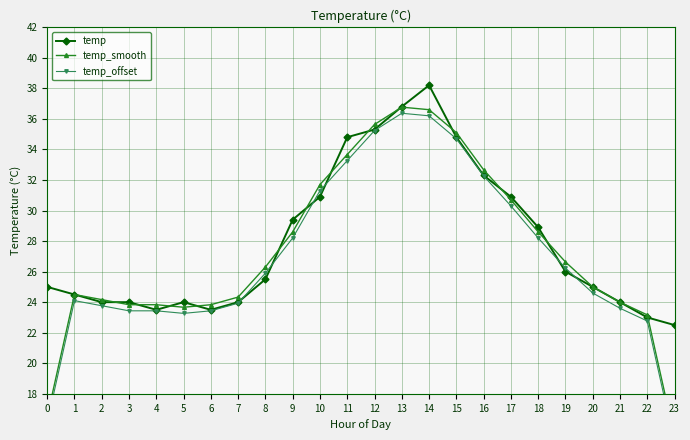

Reading right to left, what are all the values shown in this chart?

temp: 22.5	23.0	24.0	25.0	26.0	28.9	30.9	32.3	34.8	38.2	36.8	35.3	34.8	30.9	29.4	25.5	24.0	23.5	24.0	23.5	24.0	24.0	24.5	25.0
temp_smooth: 15.2	23.2	24.0	25.0	26.6	28.6	30.7	32.7	35.1	36.6	36.8	35.6	33.7	31.7	28.6	26.3	24.3	23.8	23.7	23.8	23.8	24.2	24.5	16.5
temp_offset: 14.8	22.8	23.6	24.6	26.2	28.2	30.3	32.3	34.7	36.2	36.4	35.2	33.3	31.3	28.2	25.9	23.9	23.4	23.3	23.4	23.4	23.8	24.1	16.1